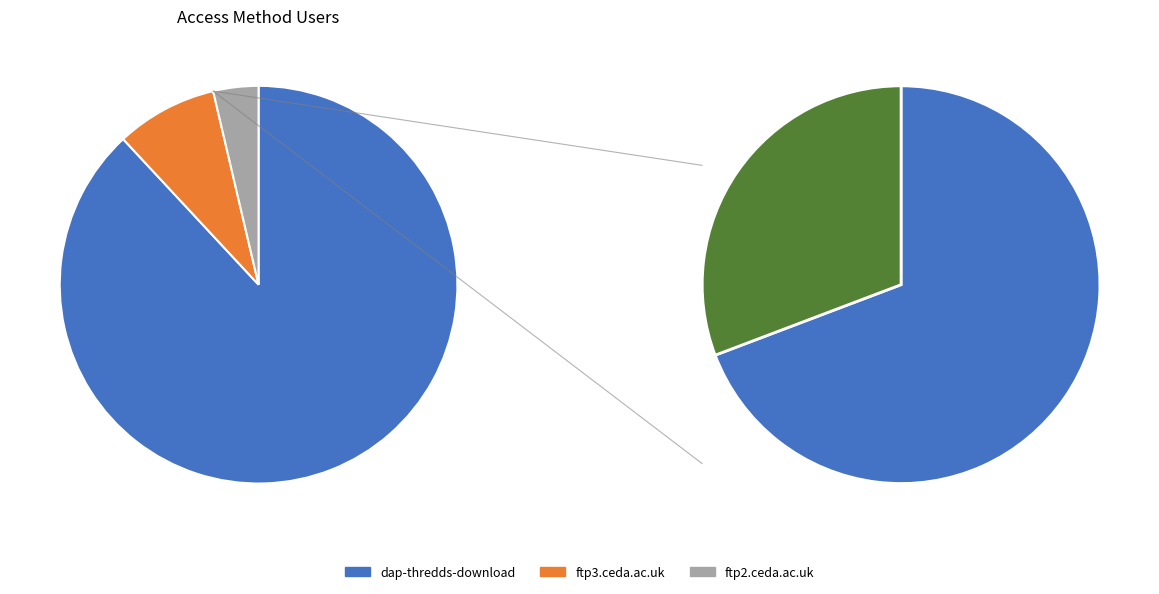

Rank the categories by value from lowest to highest.

ftp2.ceda.ac.uk, ftp3.ceda.ac.uk, dap-thredds-download